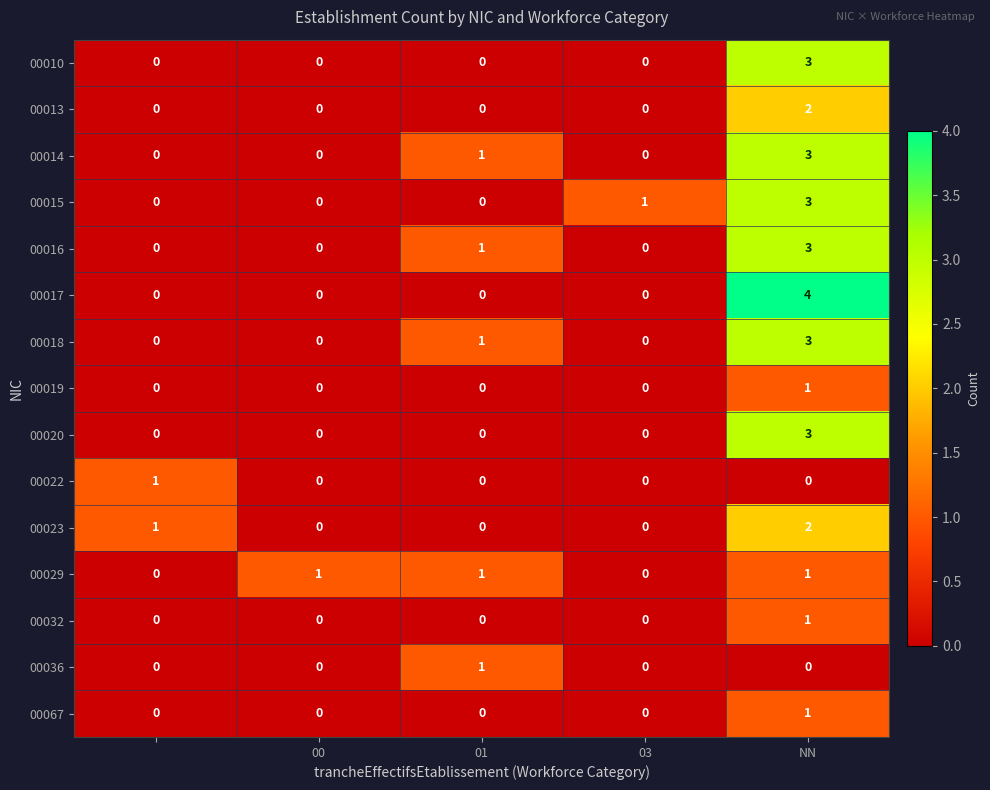

What is the greatest value displayed?

4